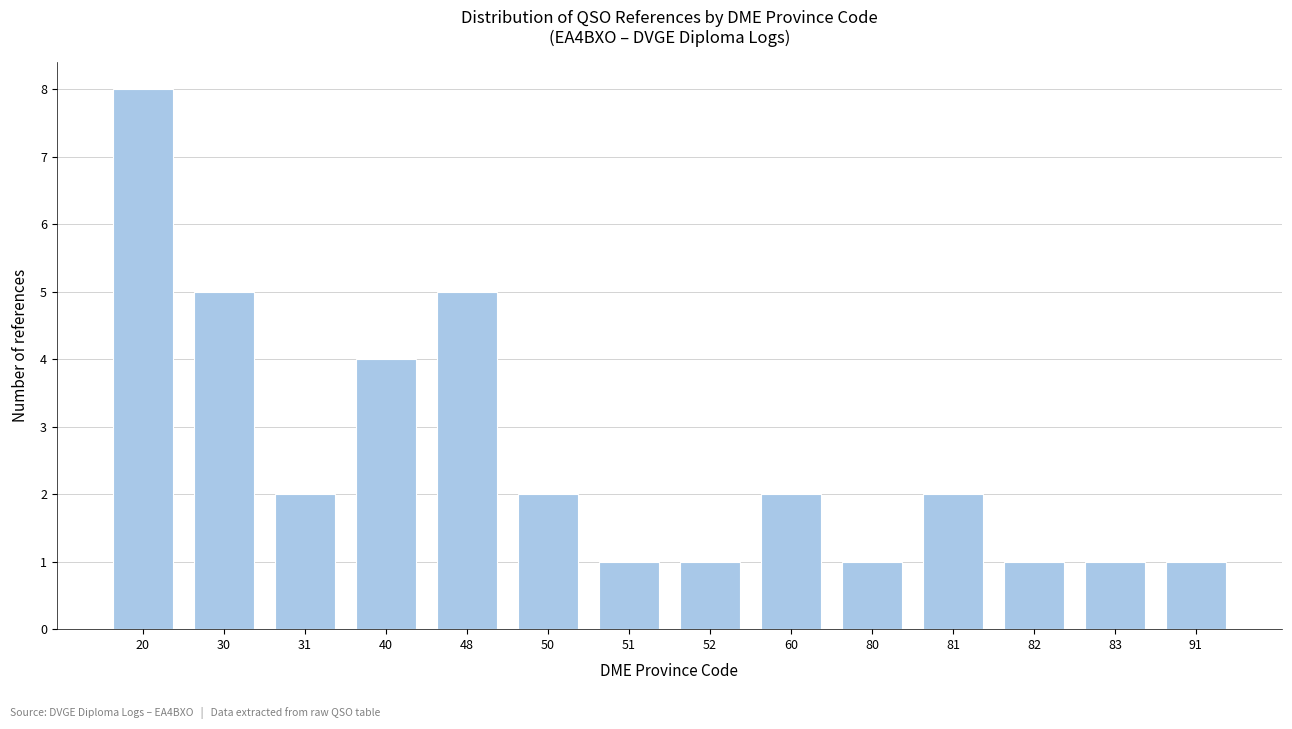

Reading left to right, what are all the values shown in this chart?

20=8	30=5	31=2	40=4	48=5	50=2	51=1	52=1	60=2	80=1	81=2	82=1	83=1	91=1